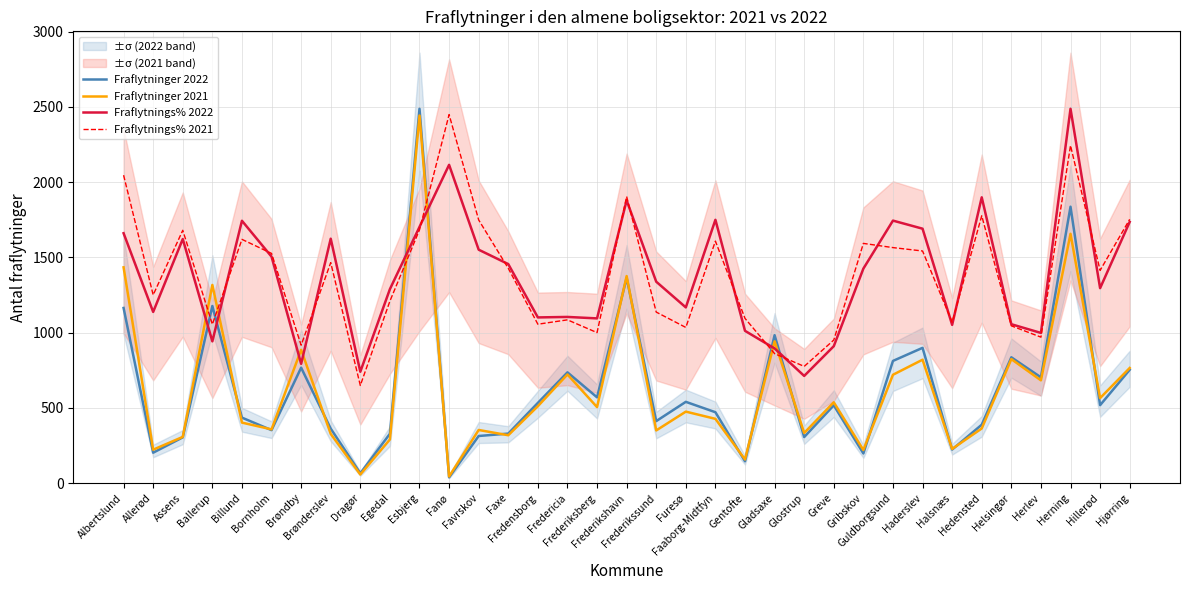

Where is the first local maximum for Fraflytnings% 2022?

Assens